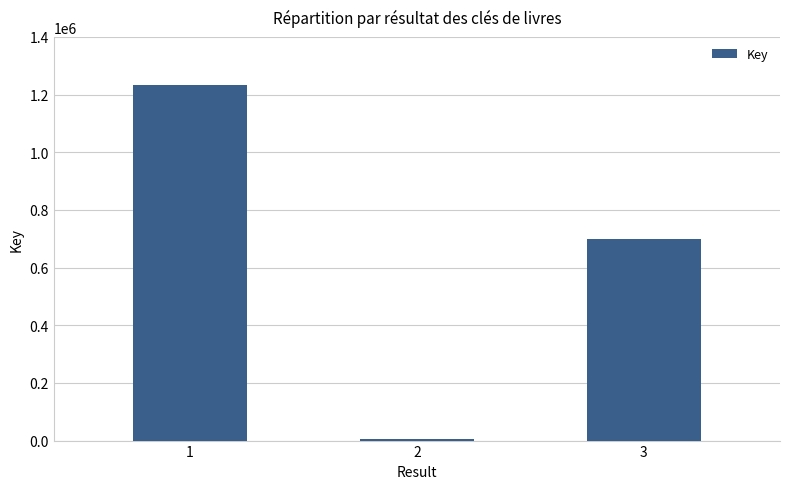

What is the change in value from 1 to 2?

-1229095